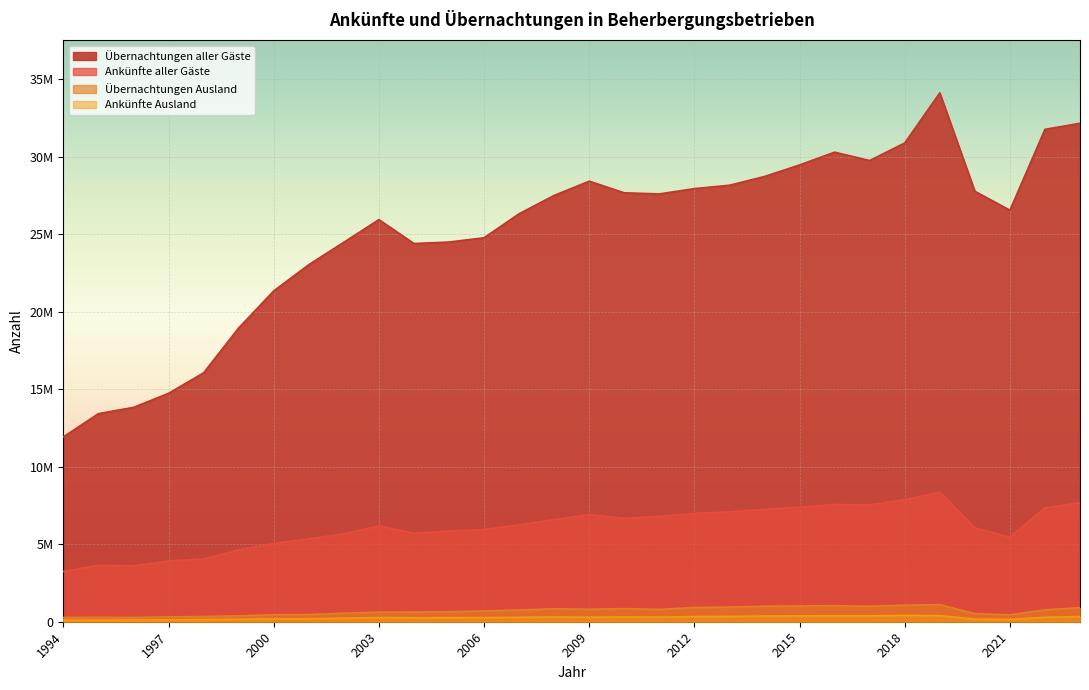

List the labels in order of Ankünfte aller Gäste value, smallest first.

1994, 1996, 1995, 1997, 1998, 1999, 2000, 2001, 2021, 2002, 2004, 2005, 2006, 2020, 2003, 2007, 2008, 2010, 2011, 2009, 2012, 2013, 2014, 2022, 2015, 2017, 2016, 2023, 2018, 2019